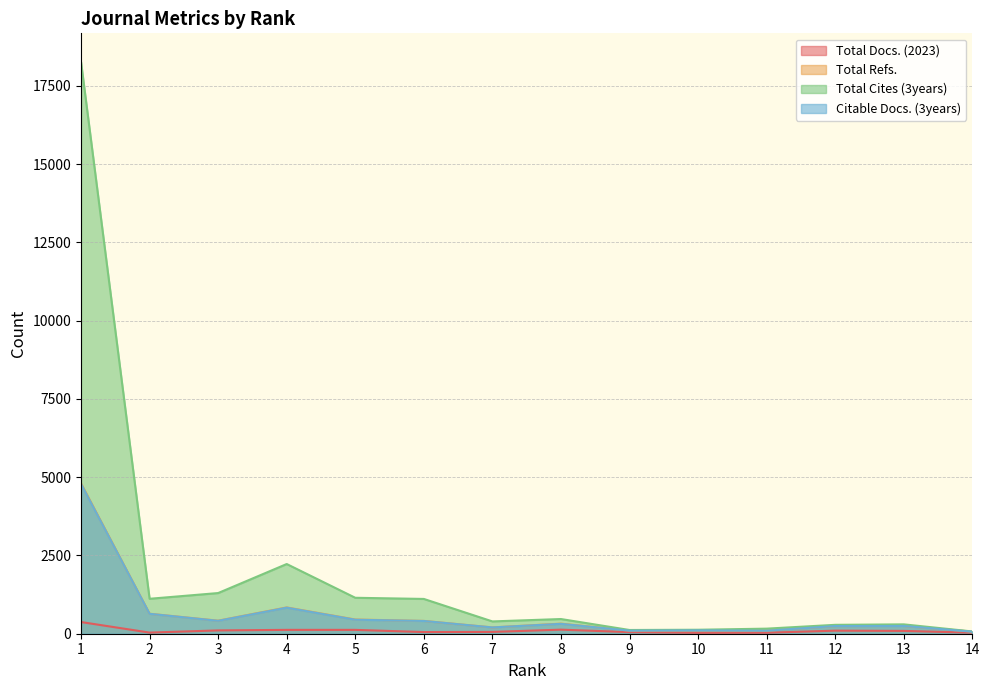

True or false: Citable Docs. (3years) and Total Cites (3years) cross at least once.

False